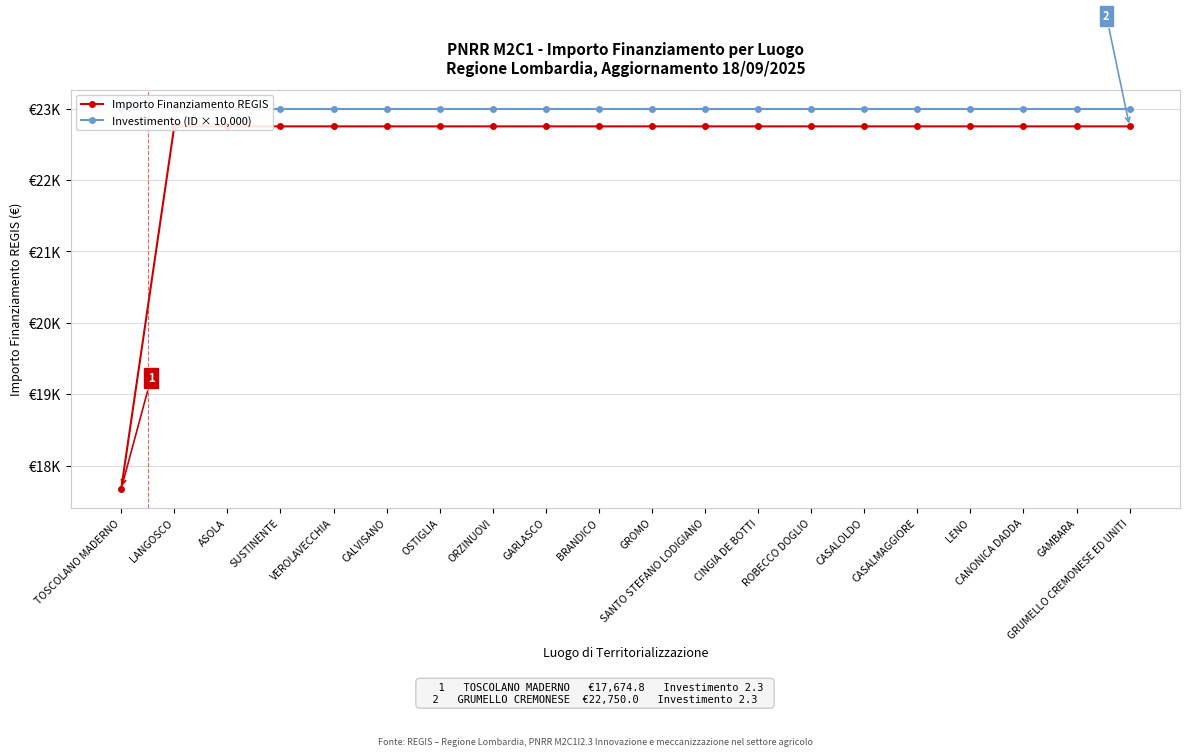

True or false: Importo Finanziamento REGIS has more than 0 interior local peaks.

False